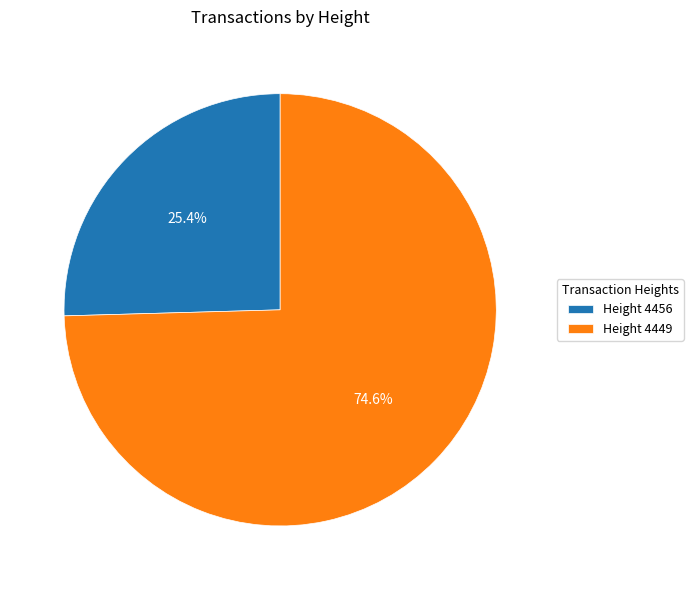

What percentage do Height 4449 and Height 4456 together represent?

100.0%